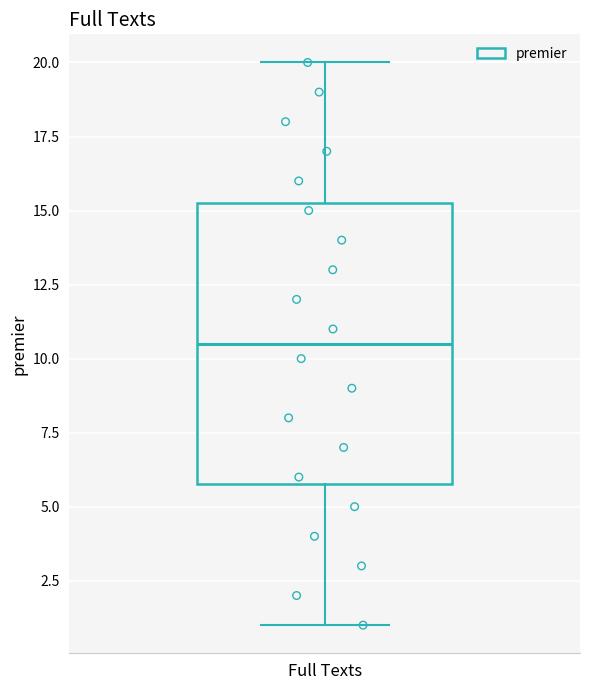

Read this box plot against the y-axis: the position of the median line, the range covered by the box, and the ends of both whiskers. The values are not printed on the chart, so give them approximately, as read against the axis.

median 10.5, box 6.0 to 15.5, whiskers 1.0 to 20.0